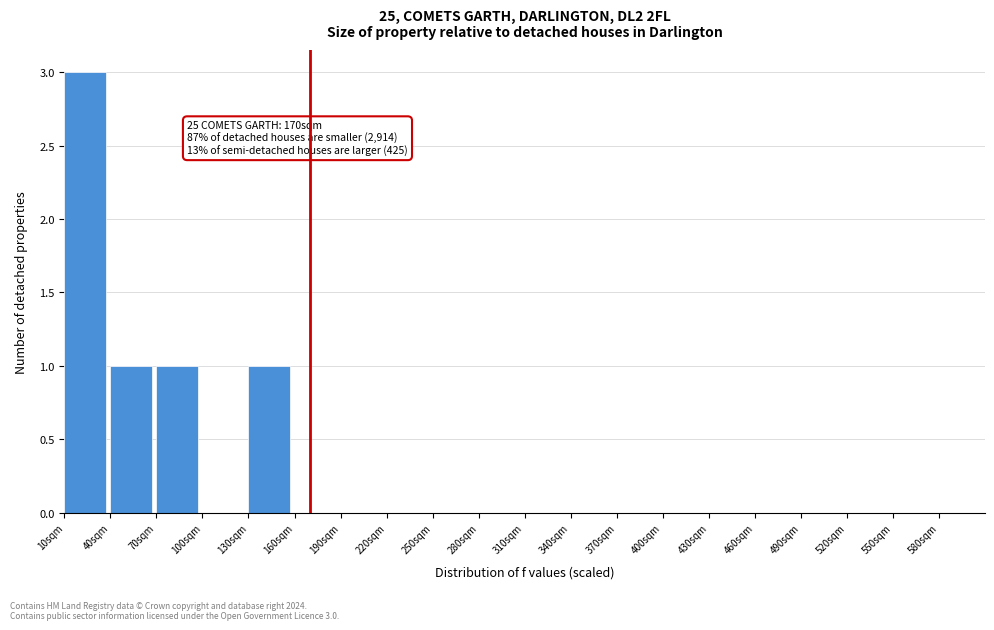

Over which range of the x-axis is the bar tallest?

10 to 40